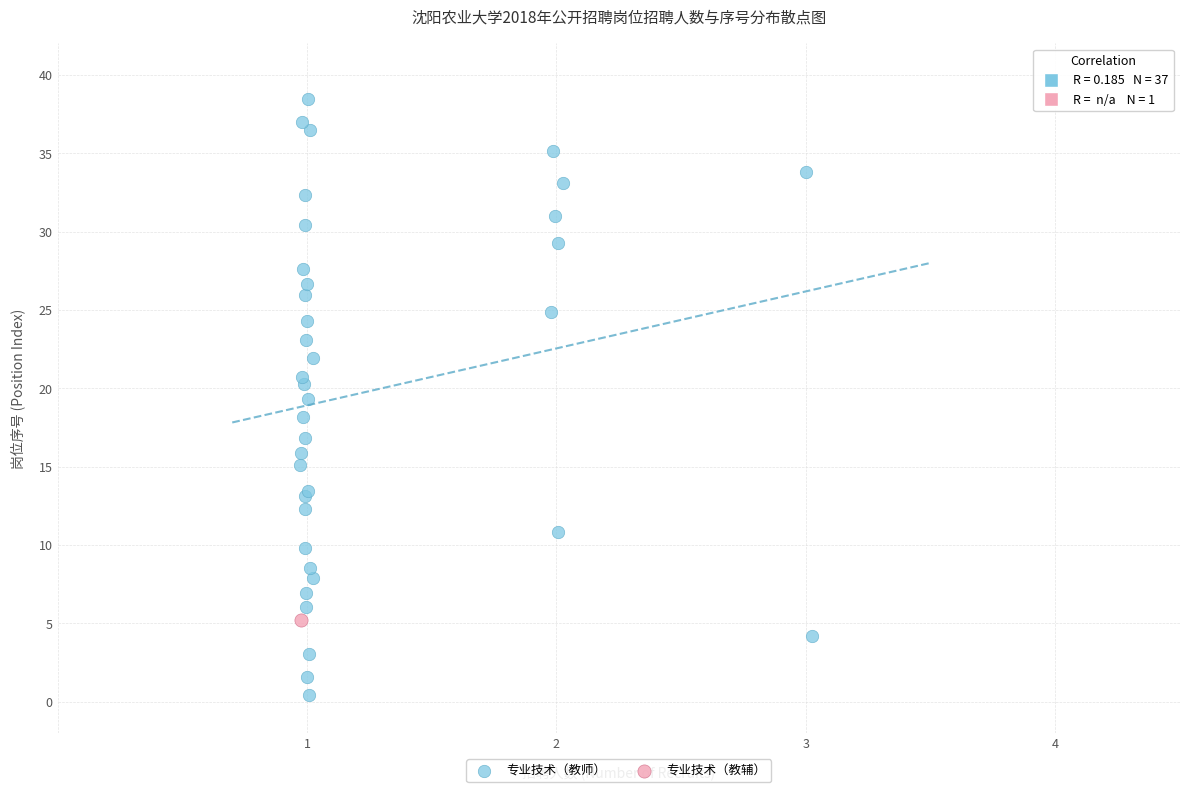

What are all the series names shown in the legend?

专业技术（教师）, 专业技术（教辅）